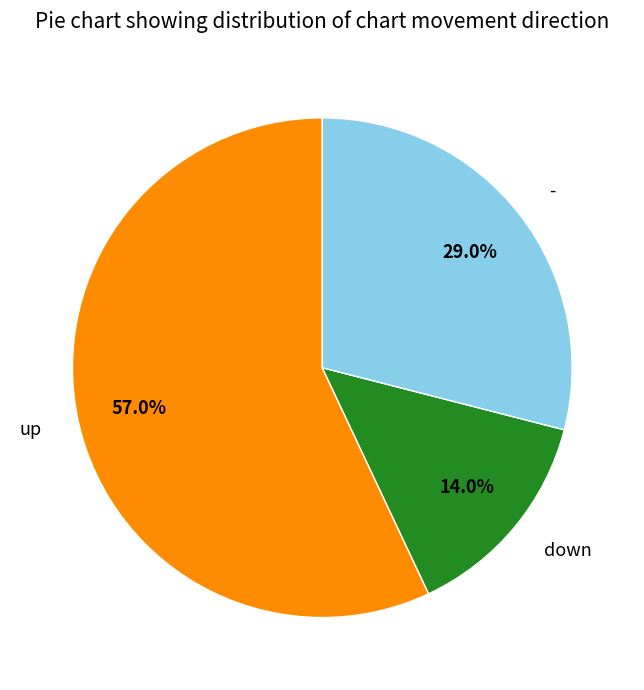

Which slice is the smallest?

down